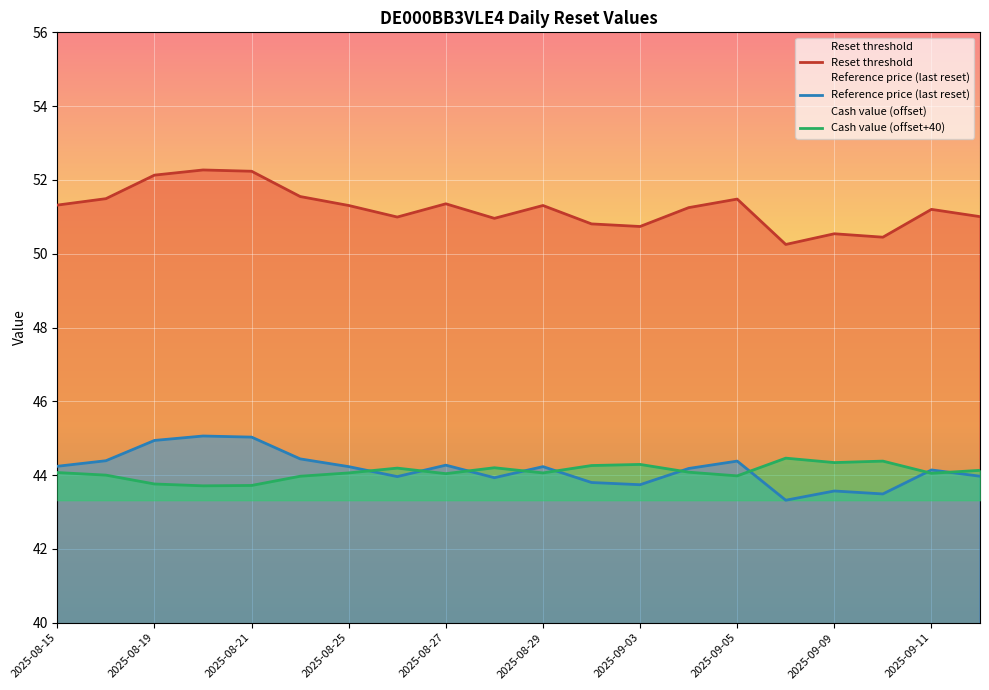

What is the sum of all Reference price (last reset) values?

883.3